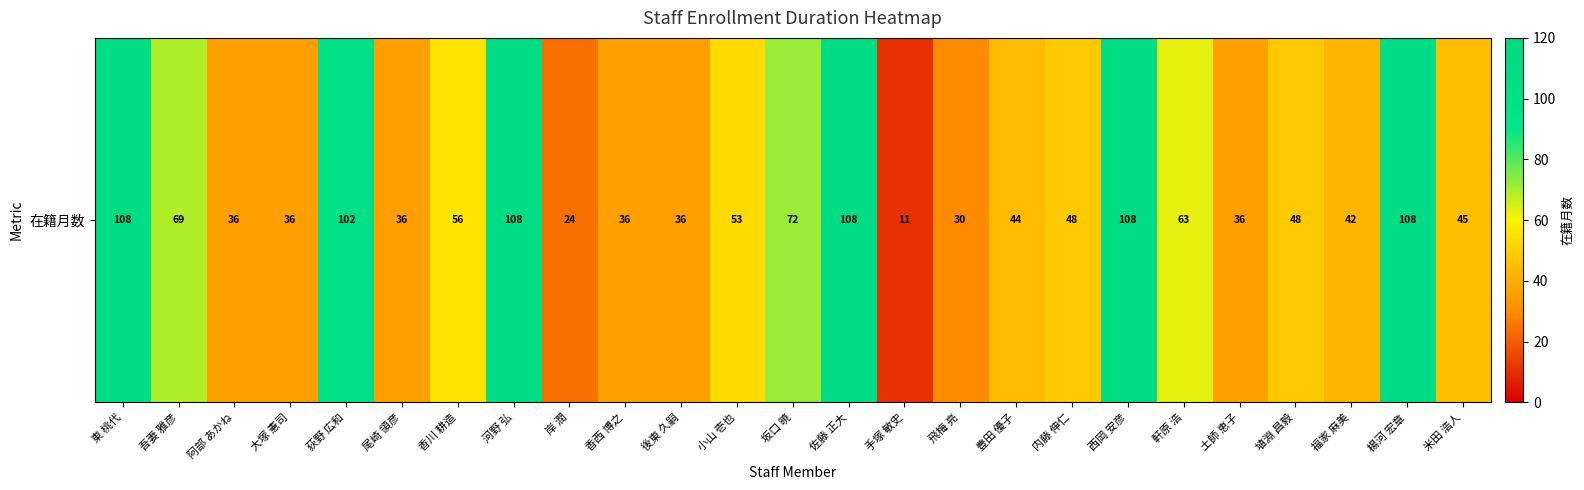

At which category does the chart reach its minimum across all series?

手塚 敏史